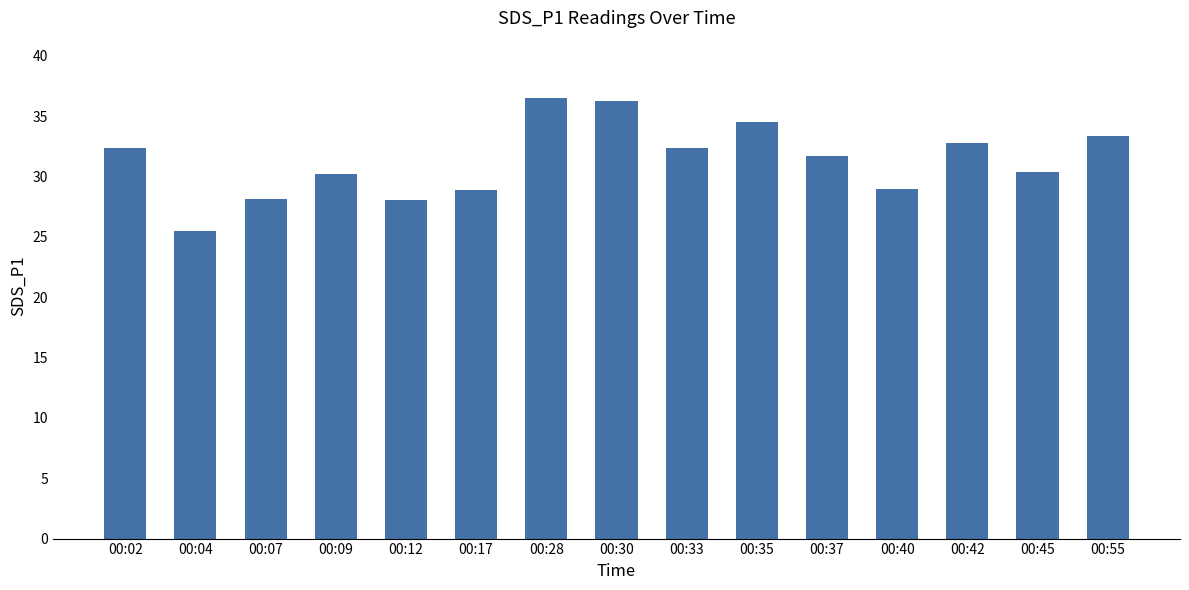

Which label corresponds to the smallest value in the chart?

00:04